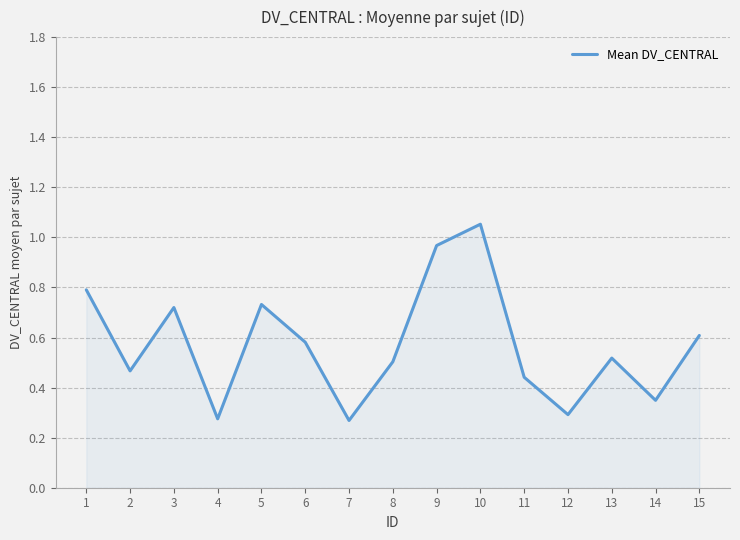

How many series are shown in this chart?

1